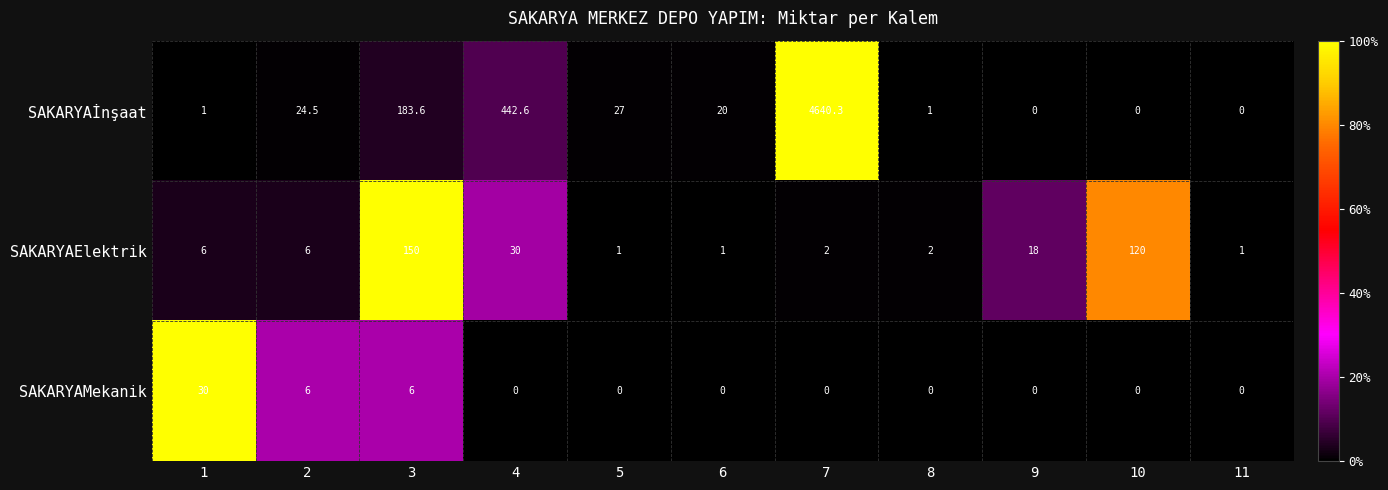

Is it true that SAKARYAElektrik equals 1.6 at 1?

False